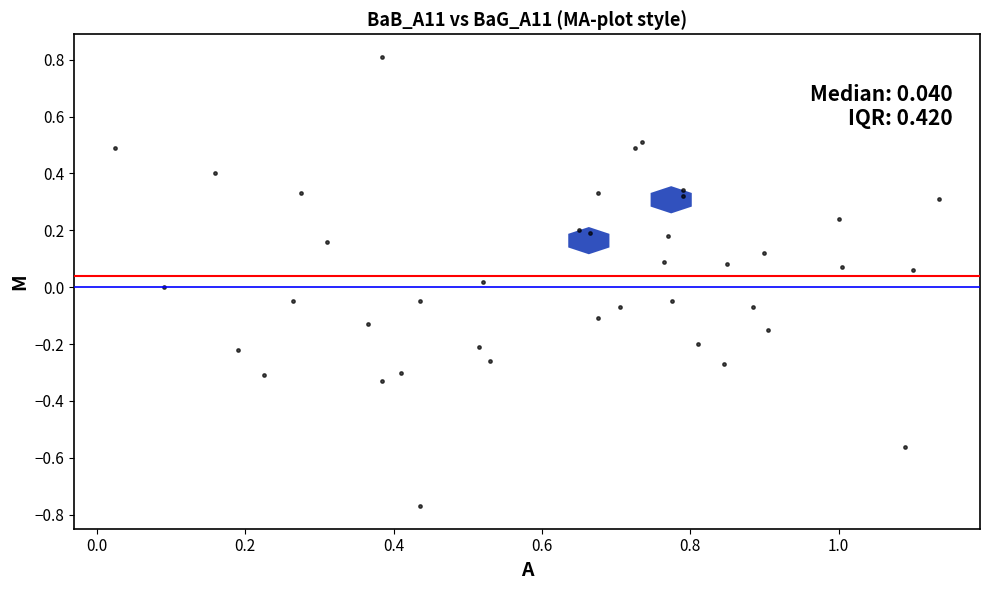

What is the range of X values (max minus min)?

1.1